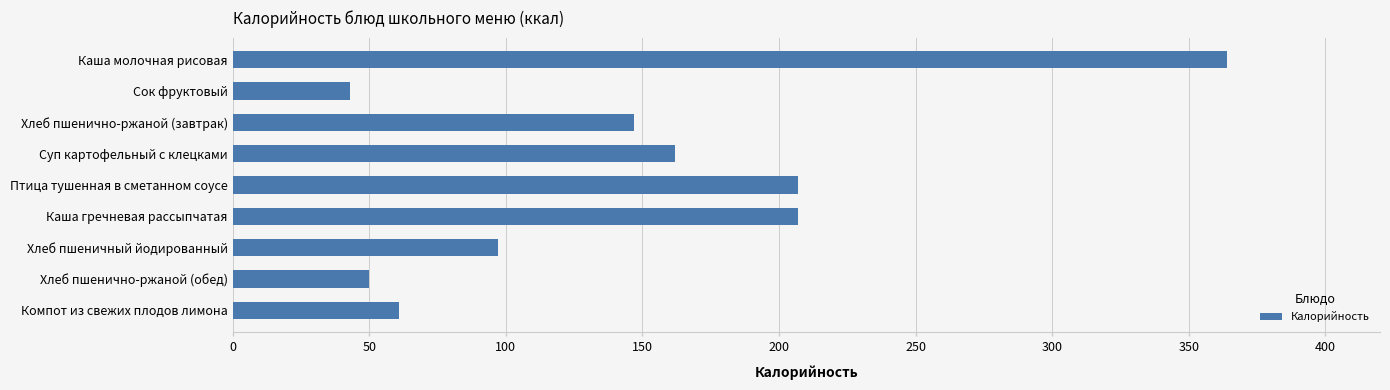

Does the chart contain any negative values?

No